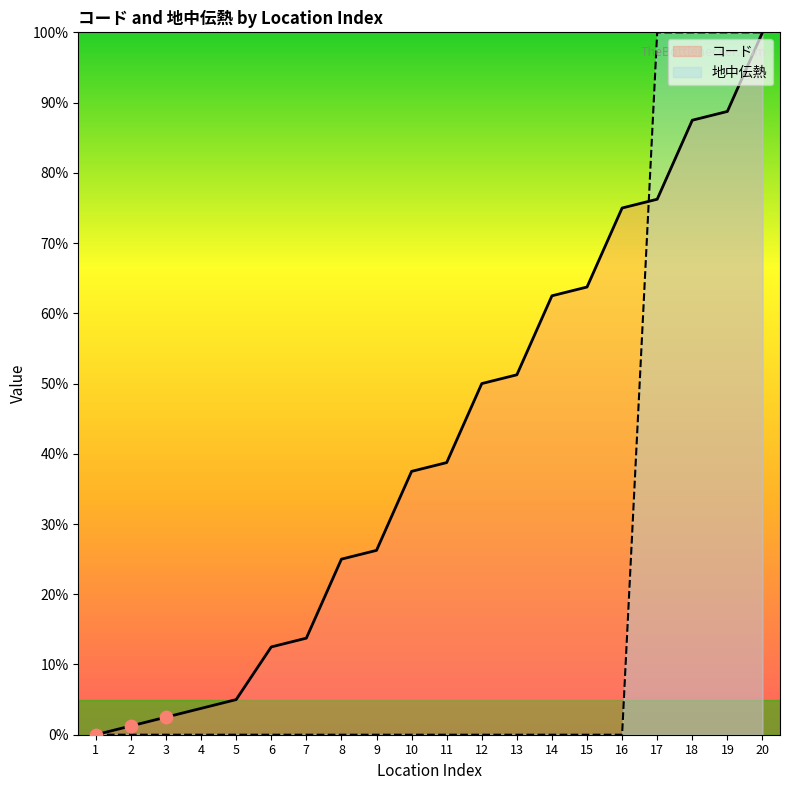

What are all the series names shown in the legend?

コード, 地中伝熱